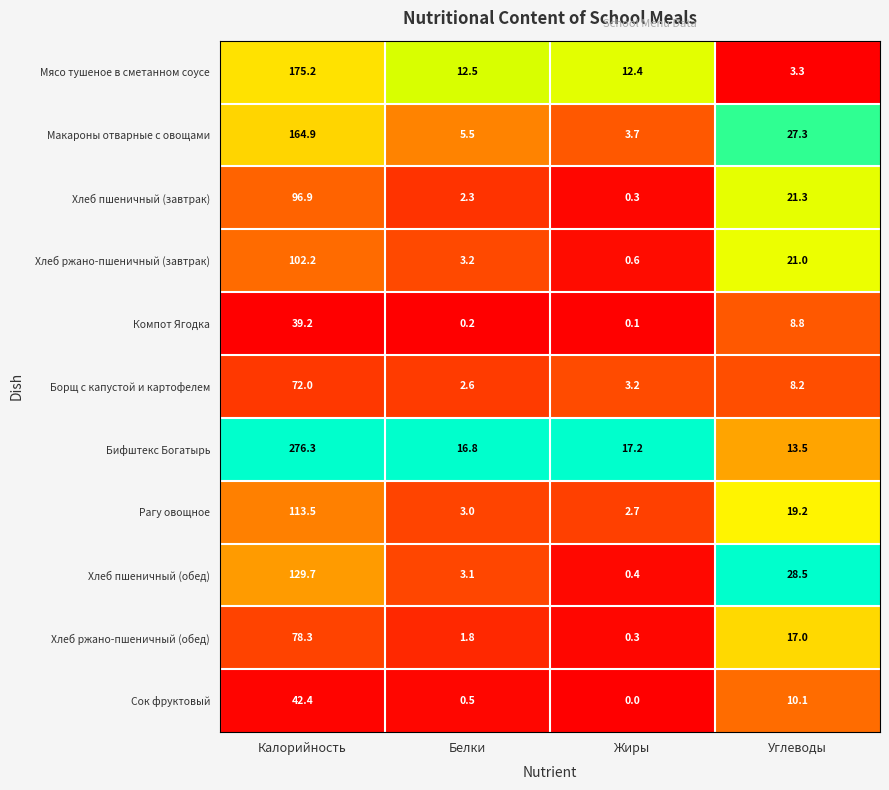

Which series has the largest range (max minus min)?

Бифштекс Богатырь